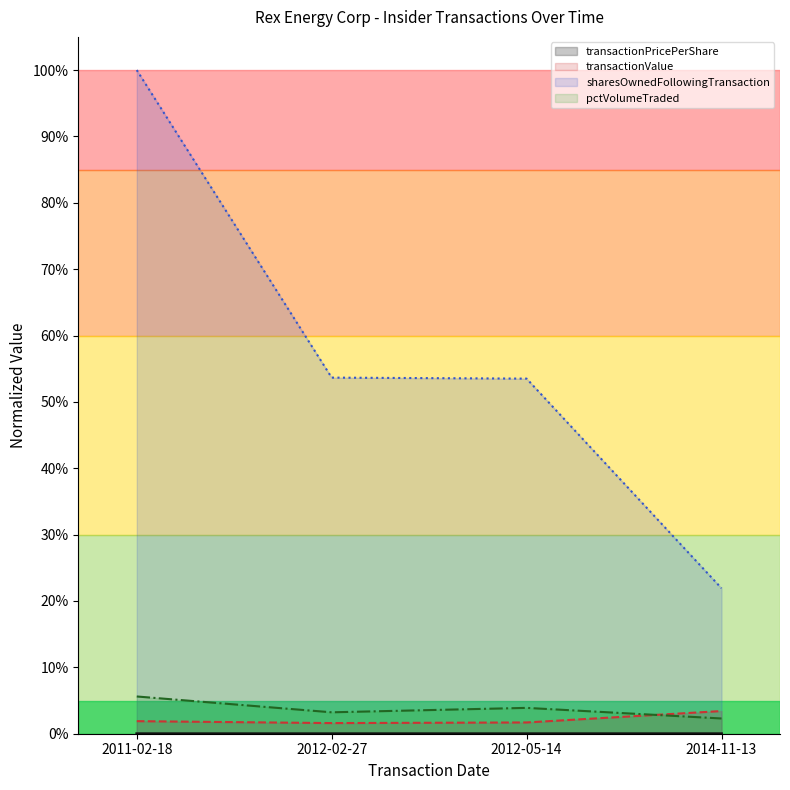

Which series has the widest spread of values?

sharesOwnedFollowingTransaction